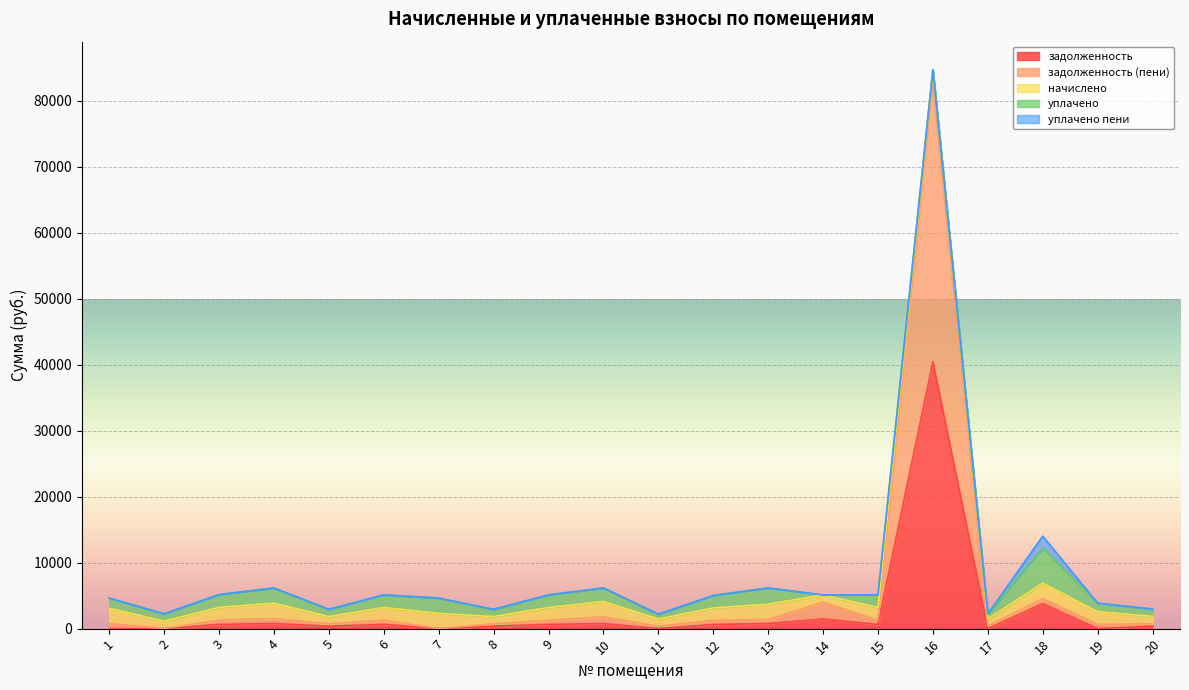

What is the maximum value shown in the chart?

42368.6